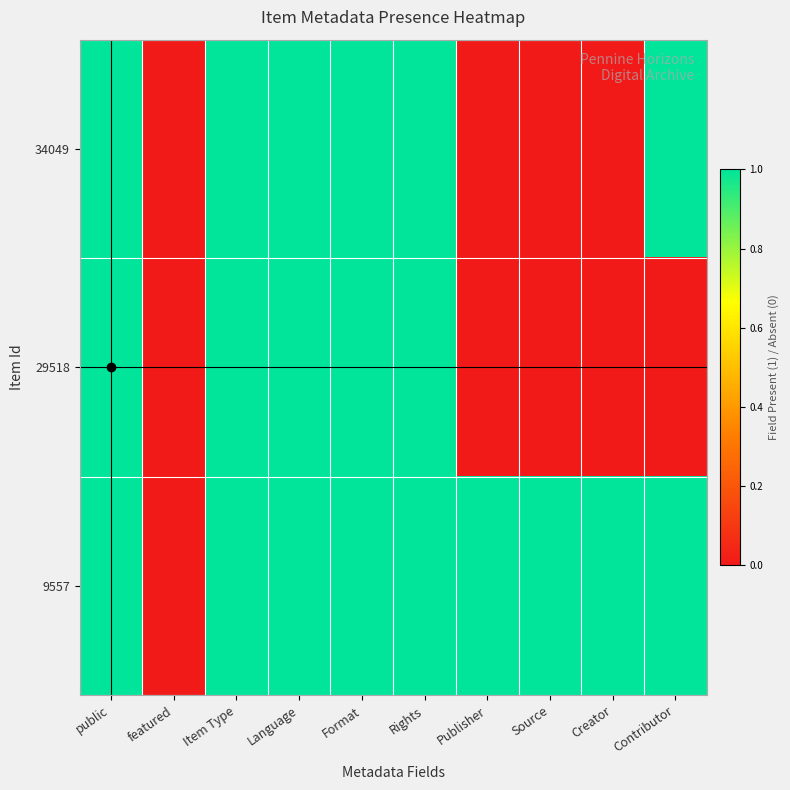

How many data points does each series have?

10